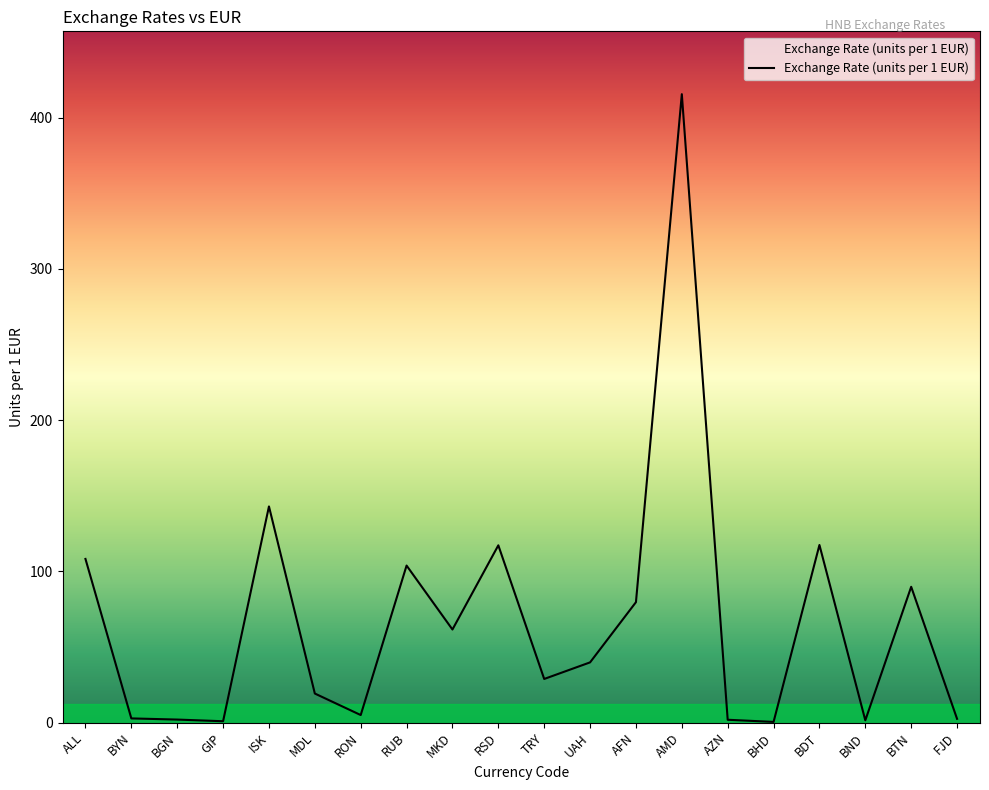

What is the maximum value shown in the chart?

415.5